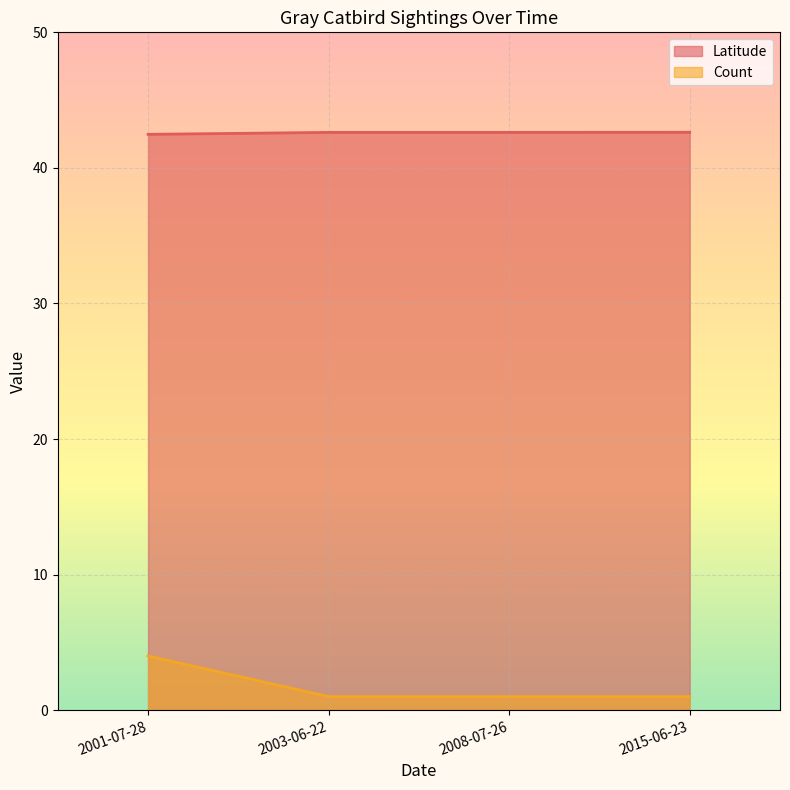

What is the approximate value of Latitude at 2001-07-28?

42.5